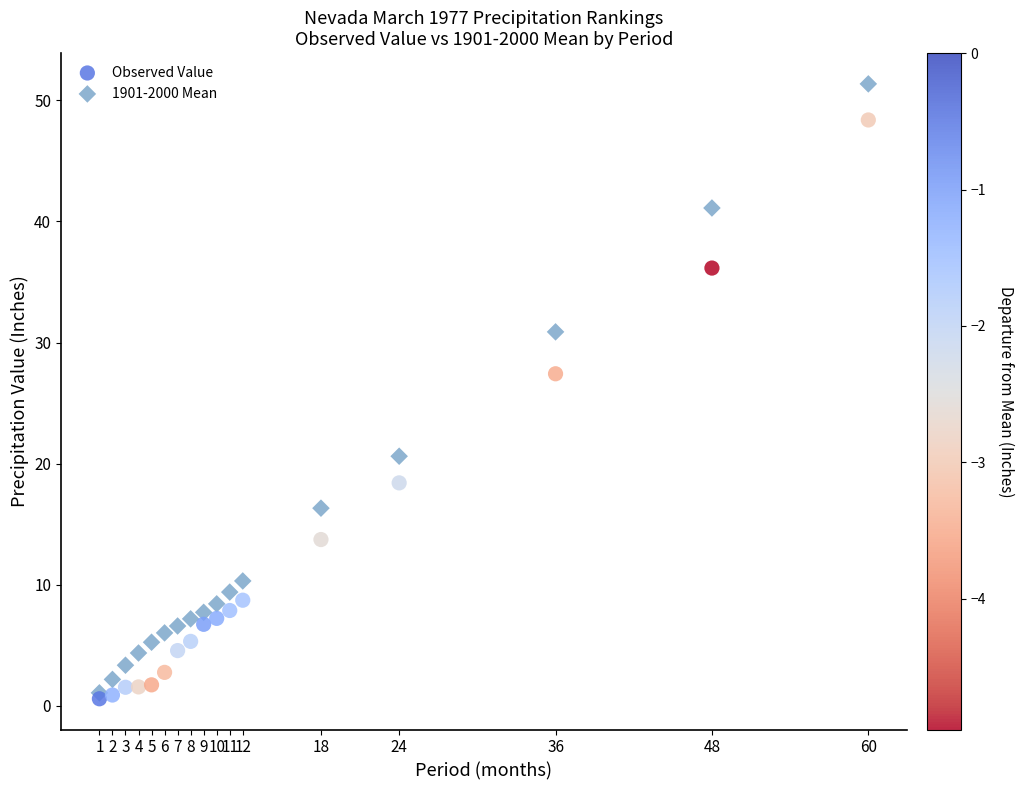

What are all the series names shown in the legend?

Observed Value, 1901-2000 Mean